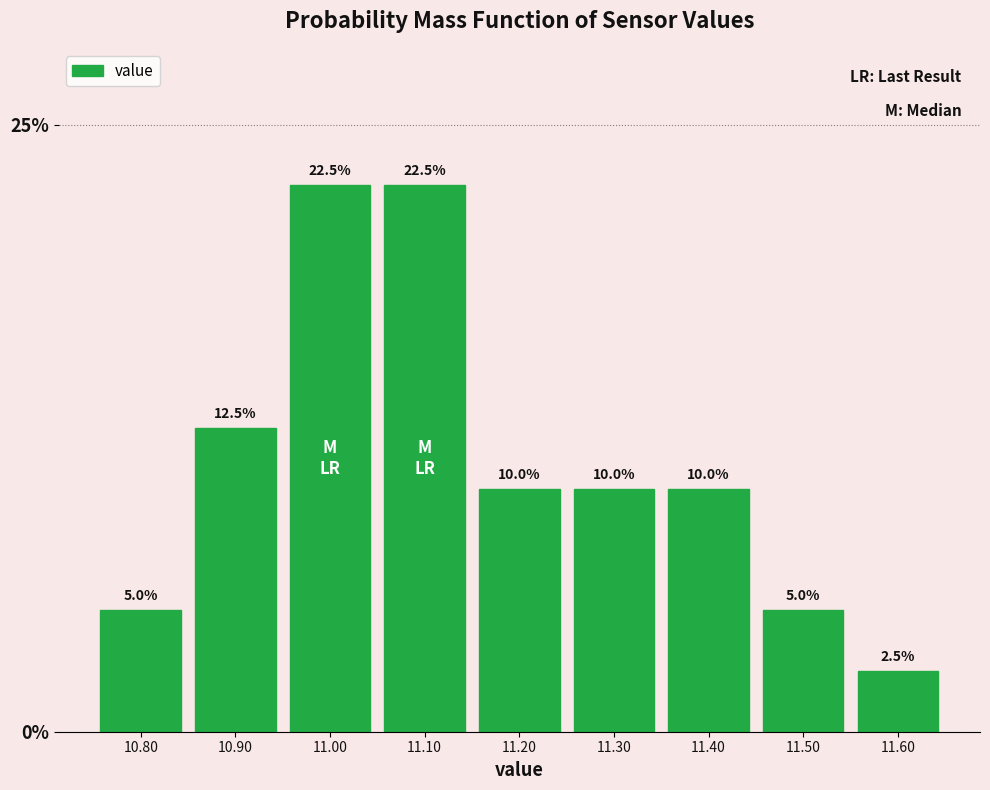

How tall is the bar that spans 10.95 to 11.05 on the x-axis?

22.5